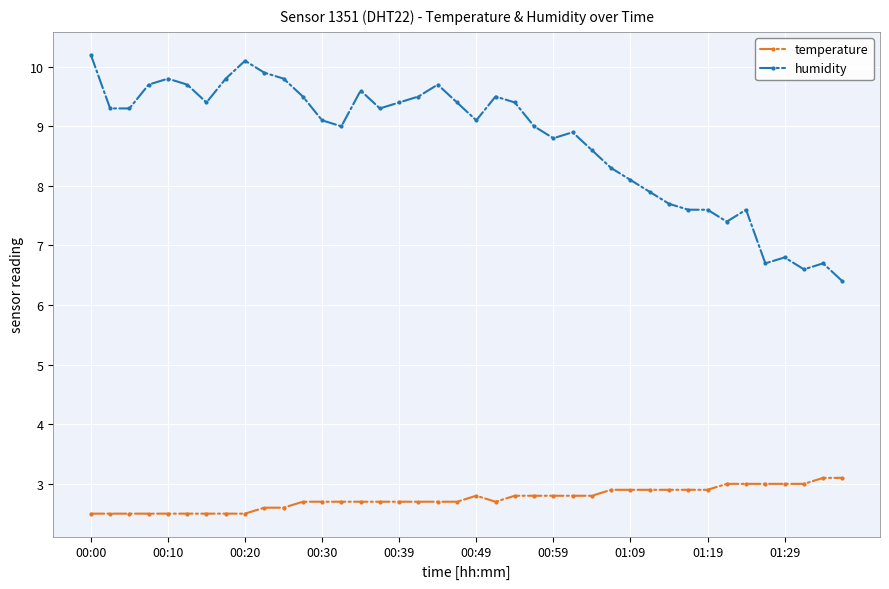

Which series has the largest total across all categories?

humidity